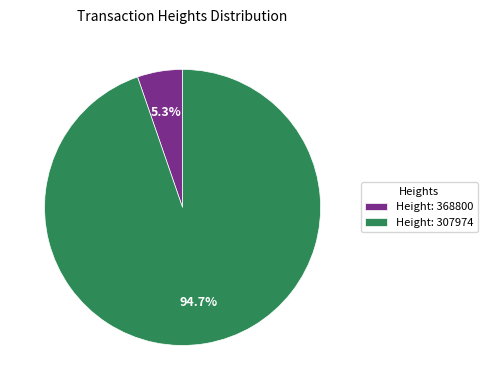

Approximately how many times larger is the value at Height: 307974 compared to Height: 368800?

17.9